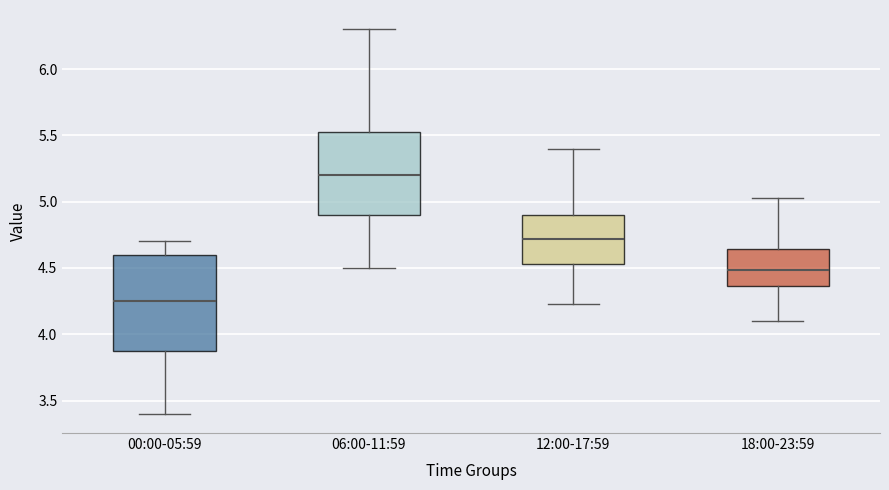

Which box has the lowest median line?

00:00-05:59